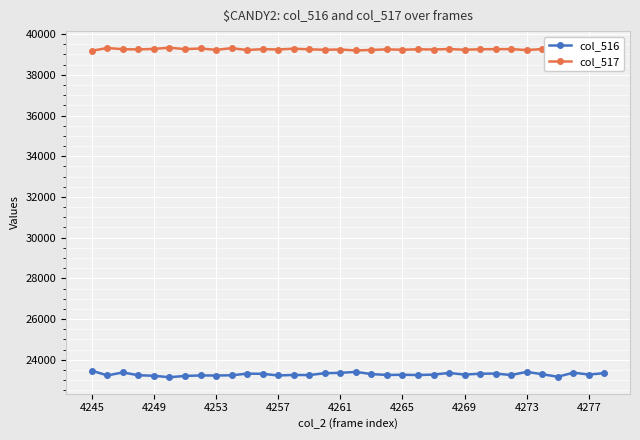

True or false: col_517 and col_516 cross at least once.

False